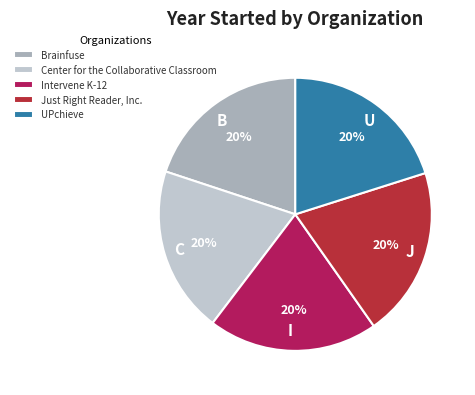

To the nearest percent, what portion does Center for the Collaborative Classroom represent?

20%